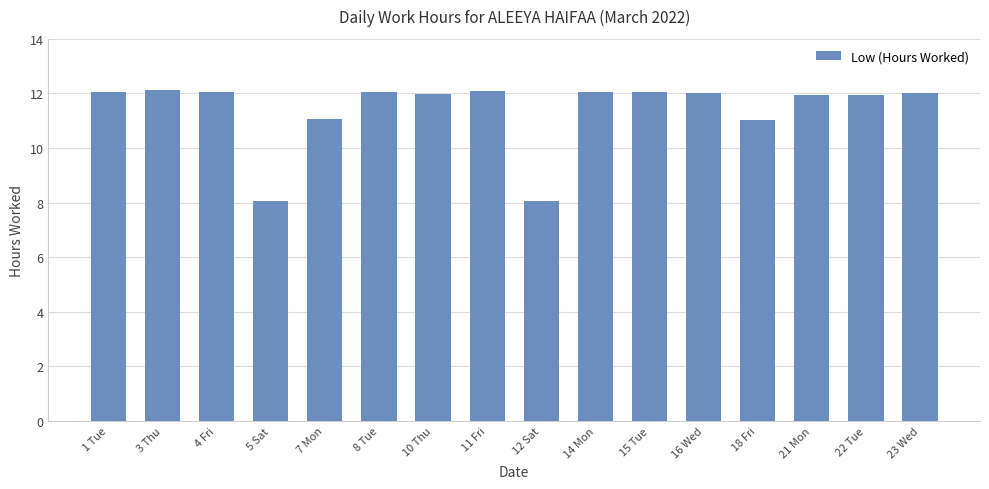

What is the greatest value displayed?

12.1